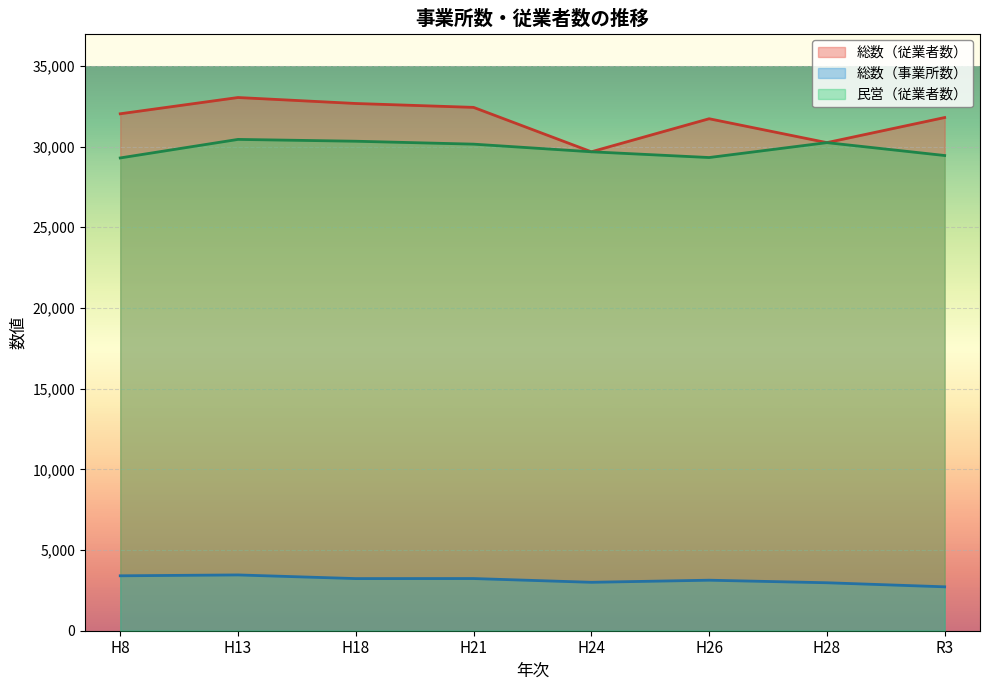

At which category does 総数（従業者数） reach its first local valley?

H24